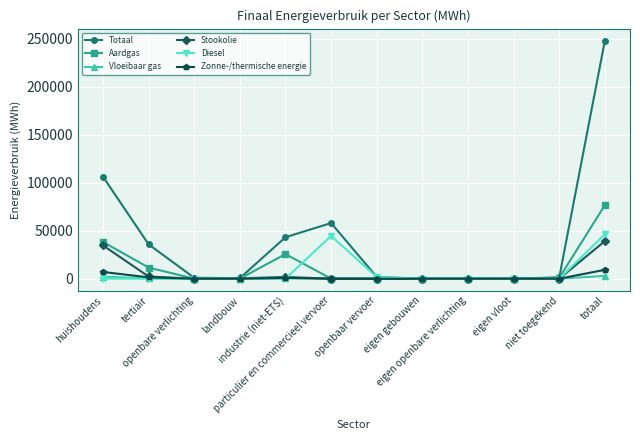

What is the average value of the Diesel series?

7714.9